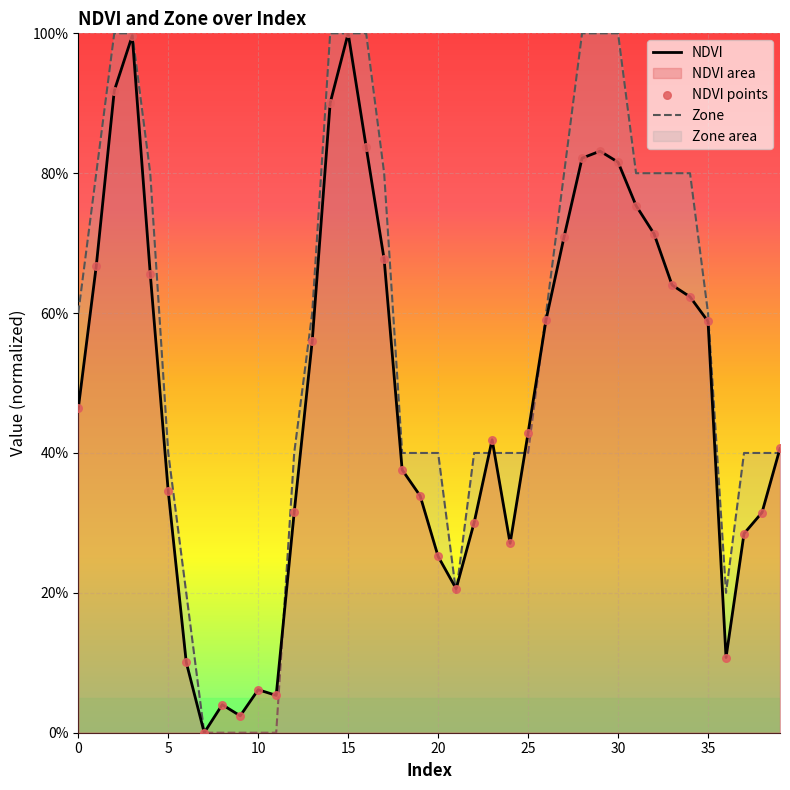

Which series has the largest Y range (max minus min)?

NDVI